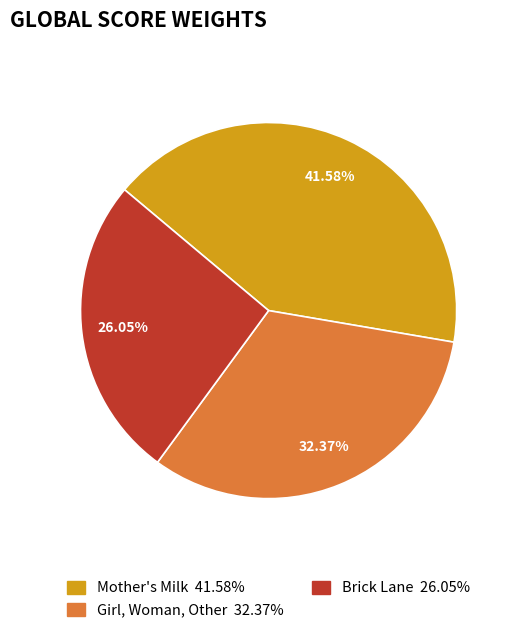

What is the smallest slice in the pie chart?

Brick Lane